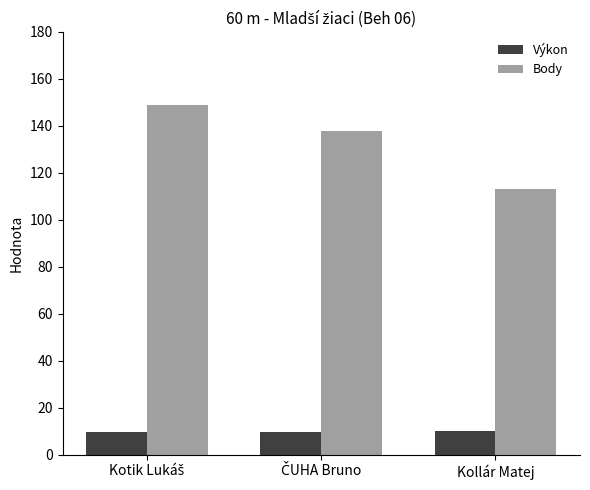

What is the minimum value shown in the chart?

9.8